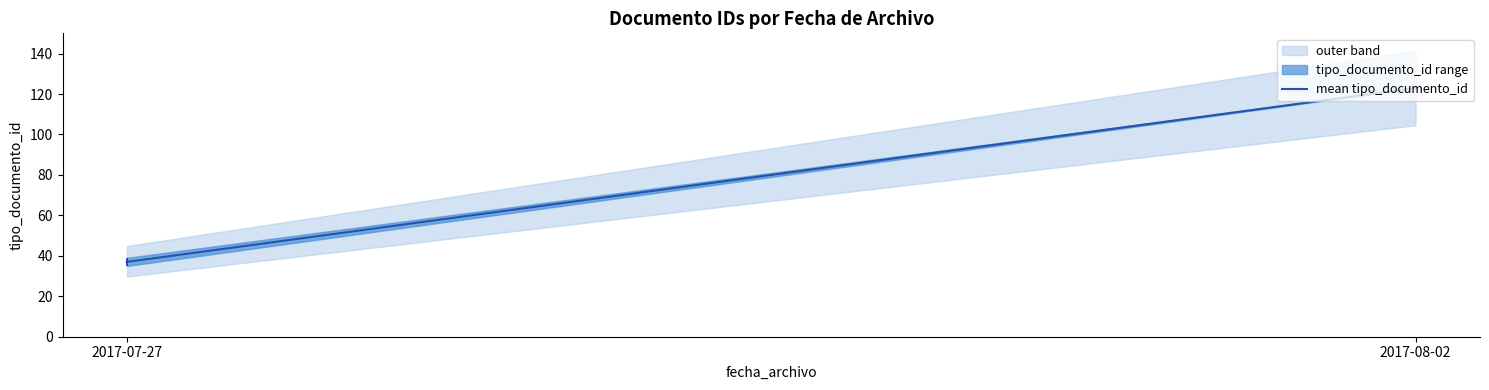

What is the maximum value for mean tipo_documento_id?

123.0